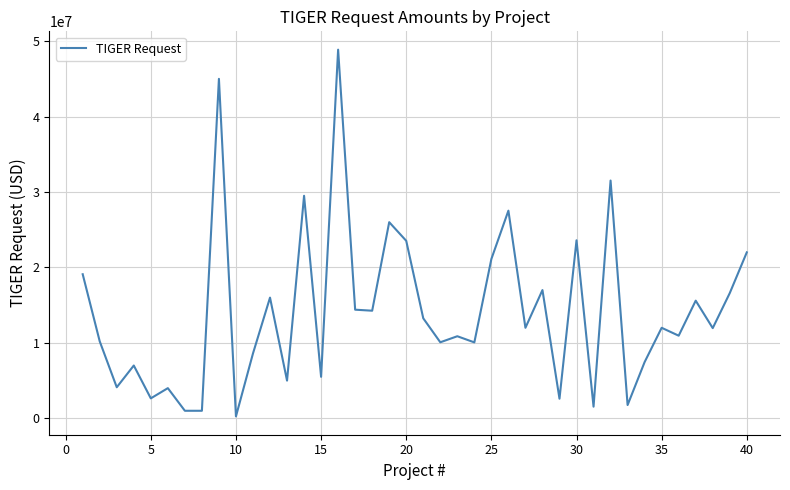

How many lines are shown in the chart?

1